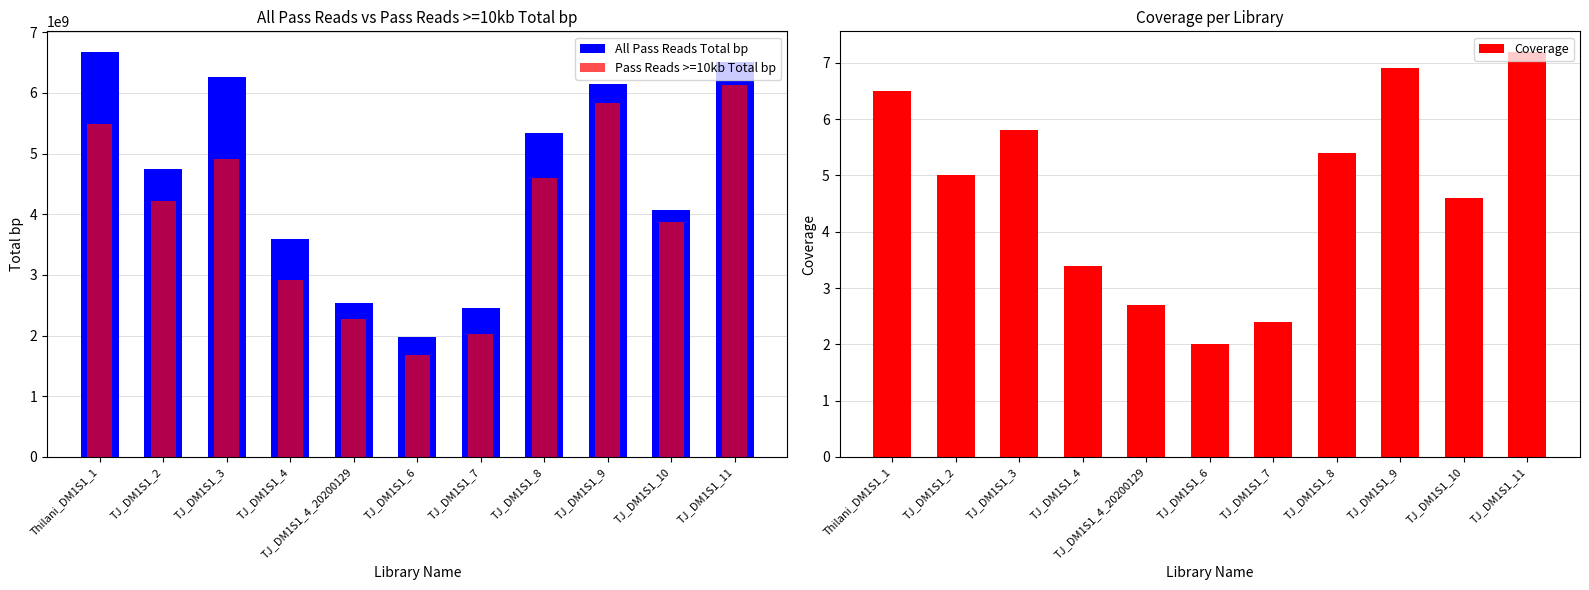

Which label corresponds to the smallest value in the chart?

TJ_DM1S1_6